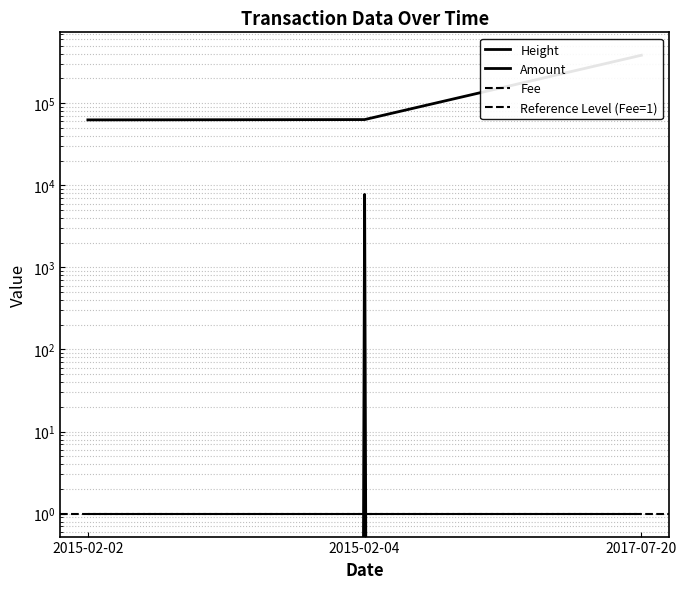

What is the difference between the Height values at 2015-02-02 and 2015-02-04?

531